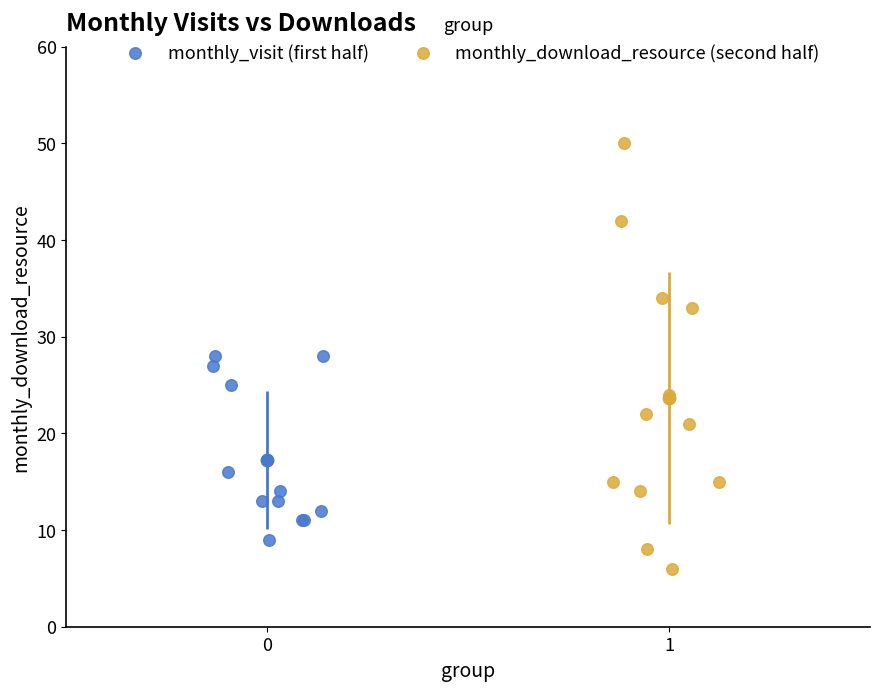

Which series has the widest spread of Y values?

monthly_download_resource (second half)